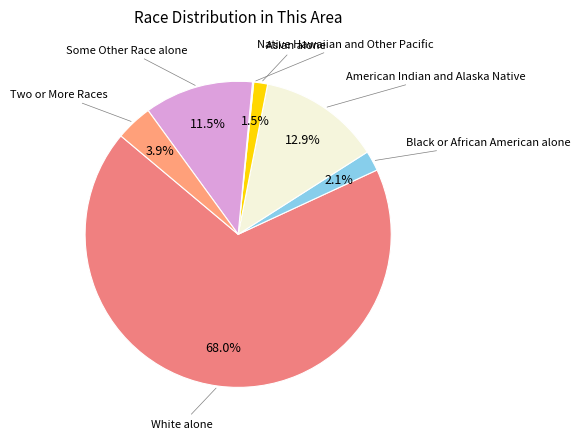

How many slices are in this pie chart?

7